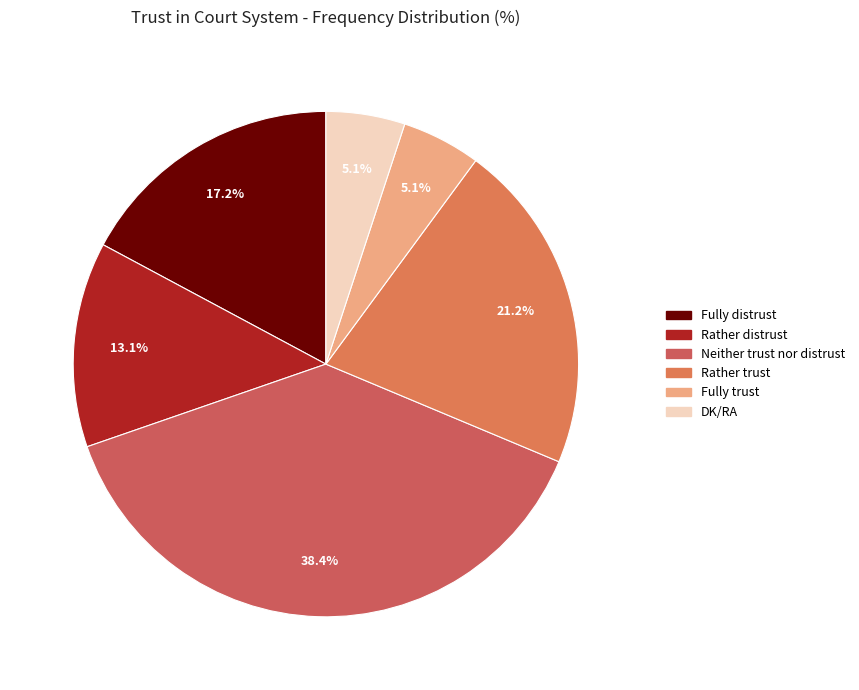

Does Rather distrust represent more than half of the total?

No